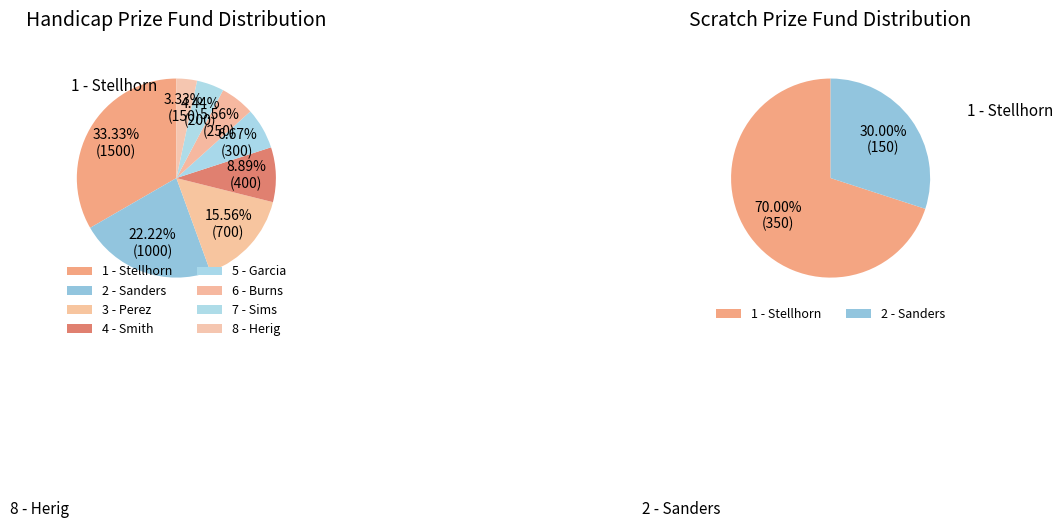

True or false: 5 - Garcia accounts for 7% of the total.

True